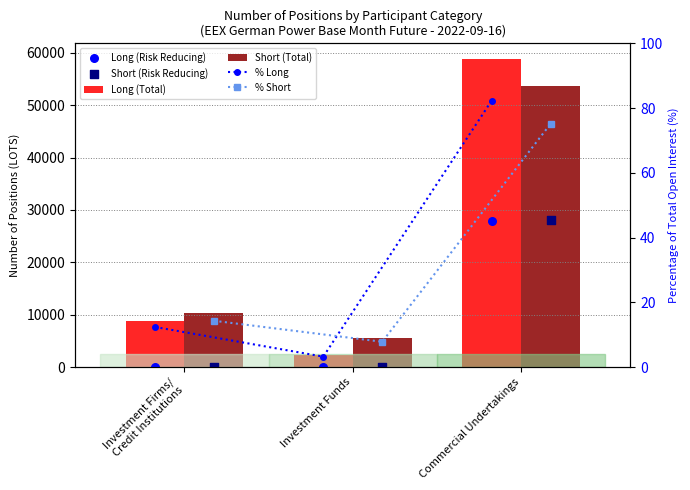

Is the value of % Short at Commercial Undertakings greater than the value of Long (Total) at Commercial Undertakings?

No